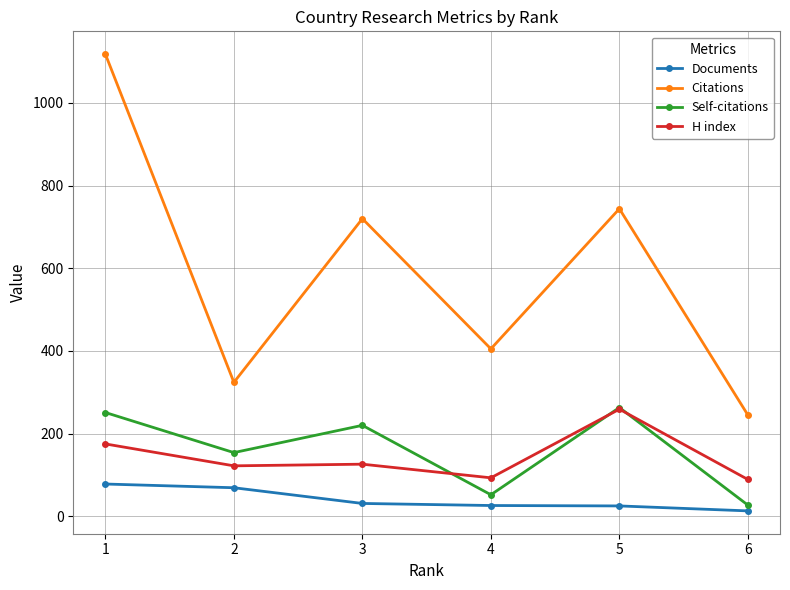

How many categories are shown in the chart?

6